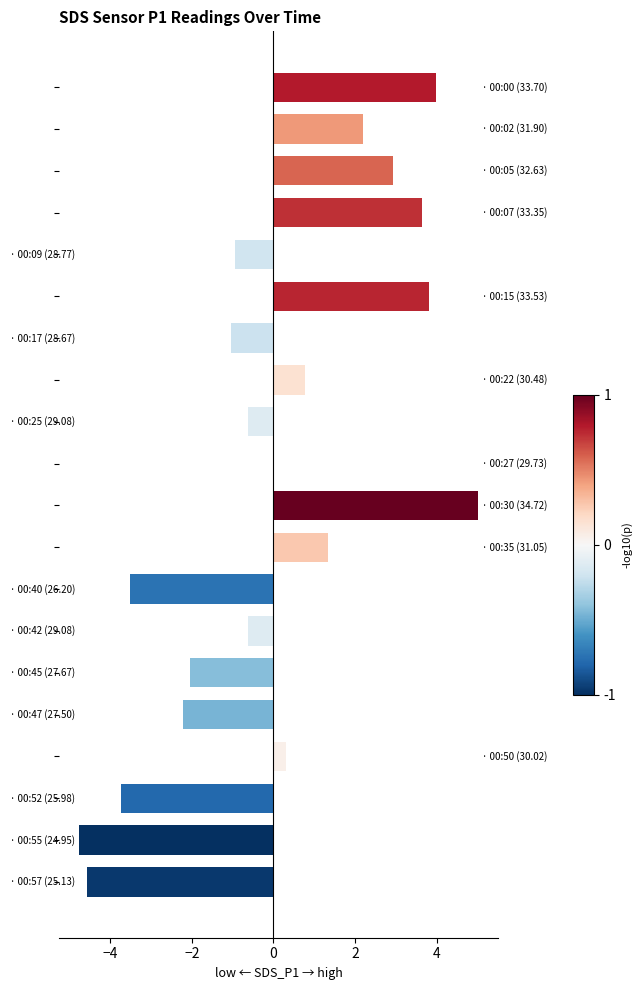

What is the greatest value displayed?

5.0